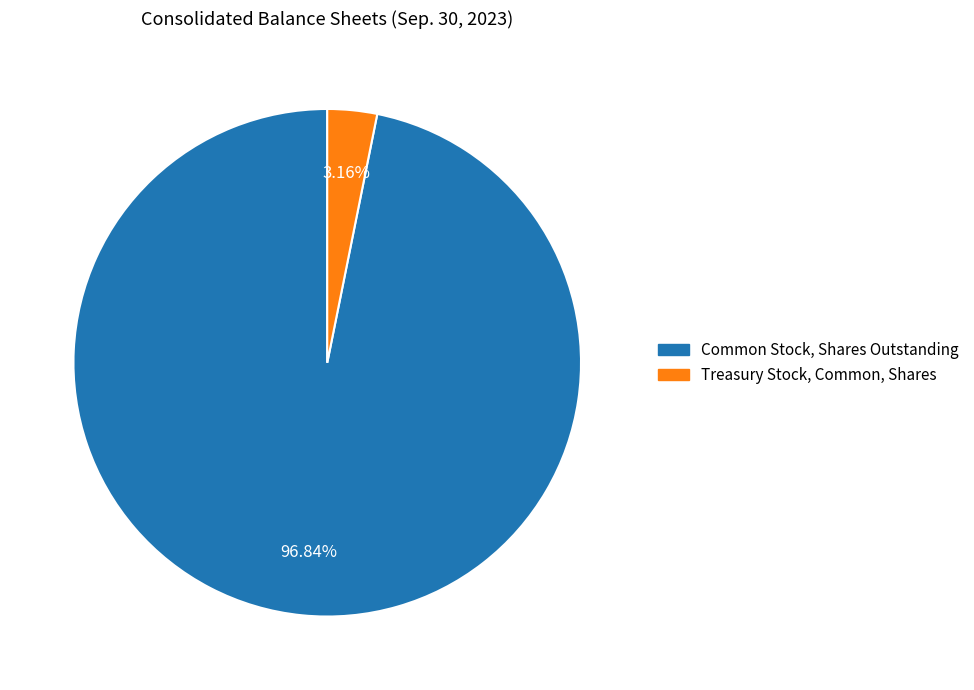

Is there any slice that represents more than half of the pie?

Yes